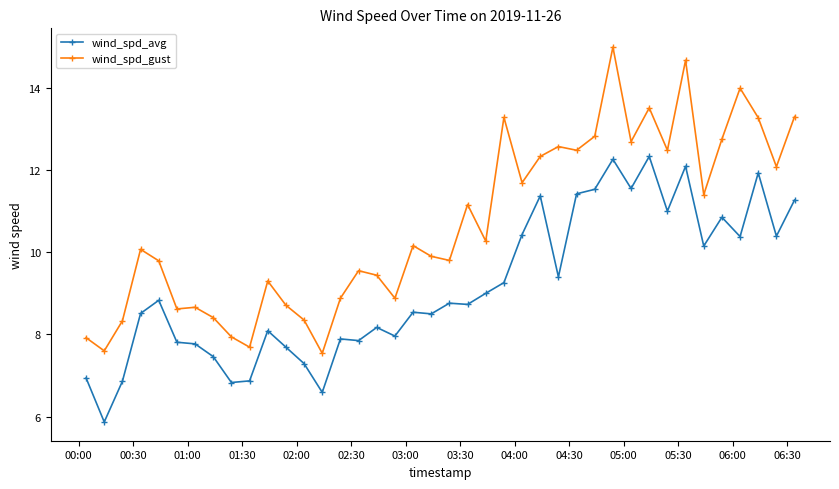

List the series in order of their overall mean, lowest first.

wind_spd_avg, wind_spd_gust